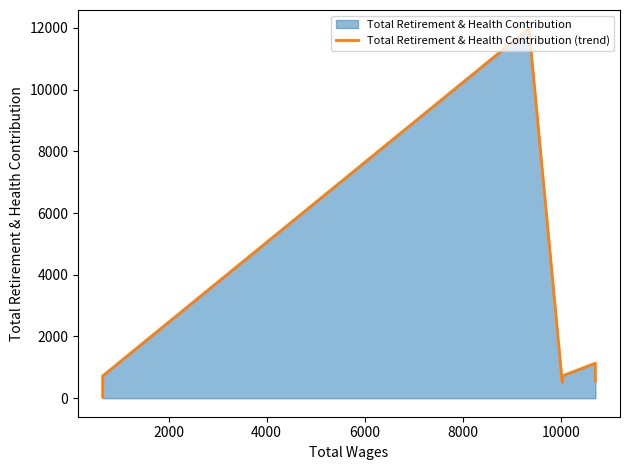

The chart shows a value of 17777 at 8000. True or false?

False